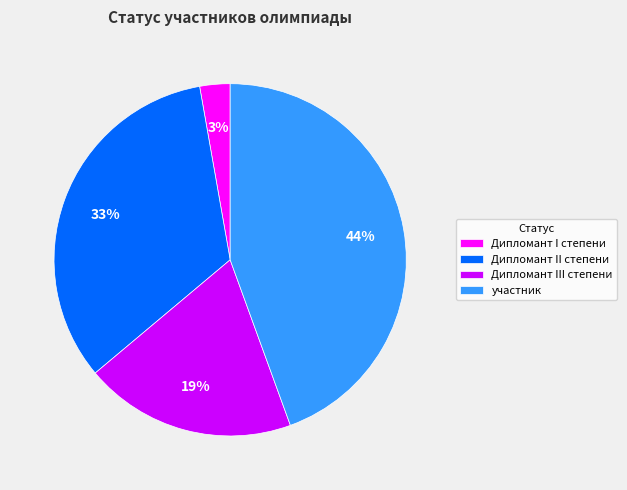

What is the smallest slice in the pie chart?

Дипломант I степени